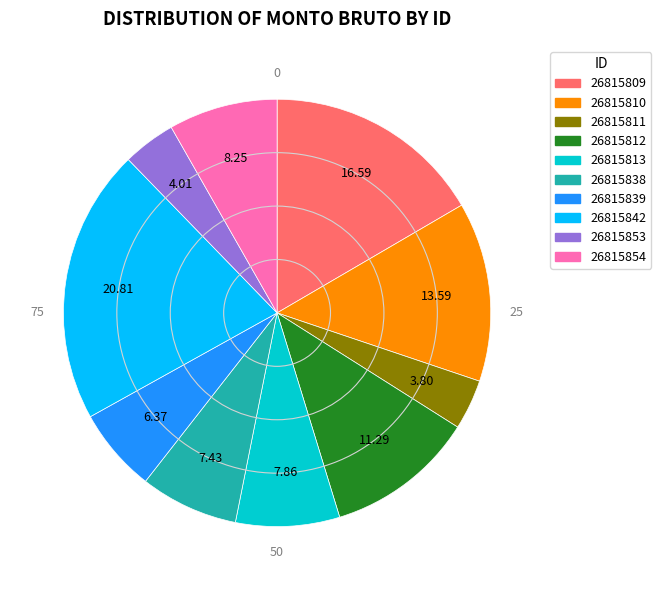

Is there a majority slice in this chart?

No